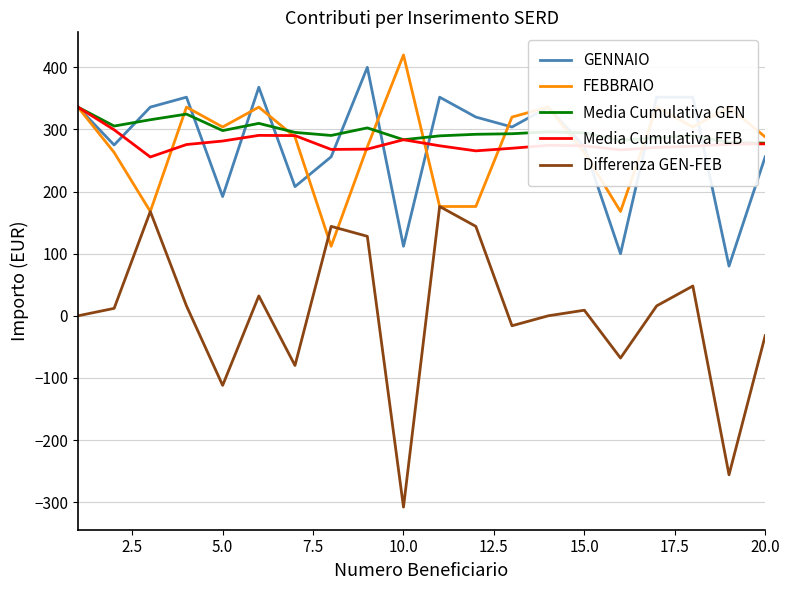

Which series has the largest range (max minus min)?

Differenza GEN-FEB